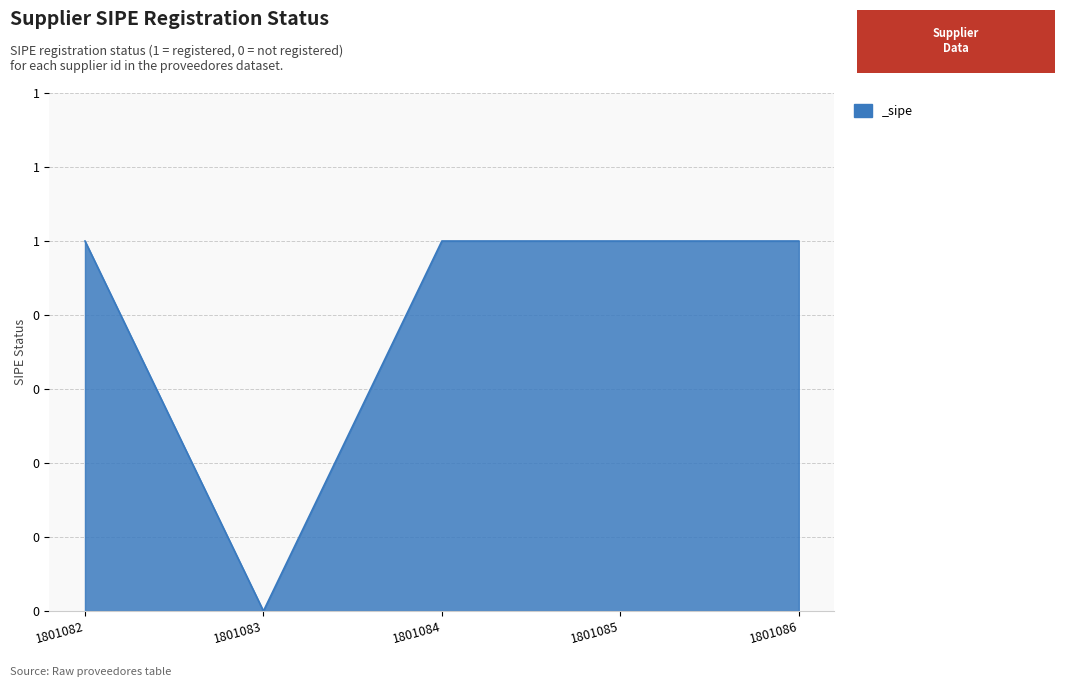

Rank the categories by value from highest to lowest.

1801082, 1801084, 1801085, 1801086, 1801083